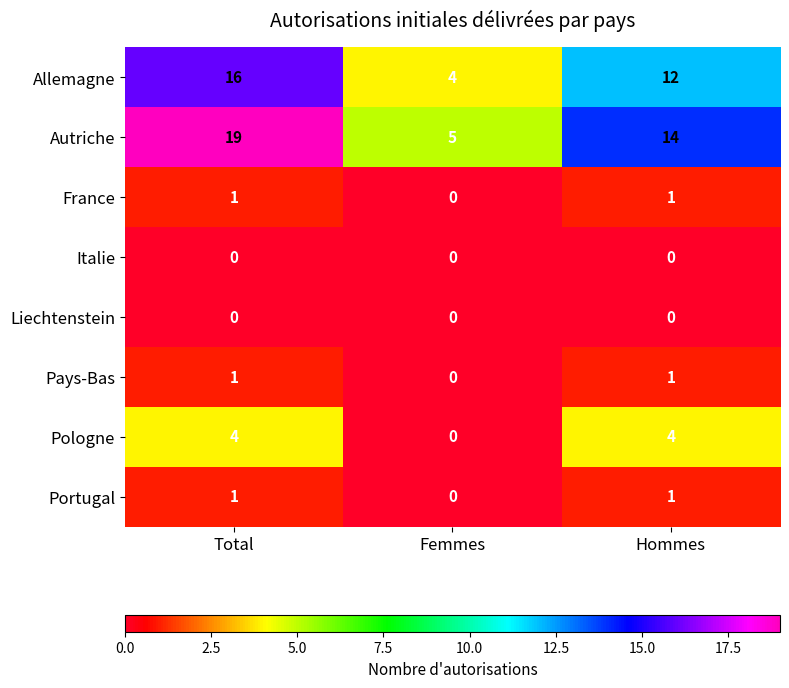

What is the highest value of the Autriche series?

19